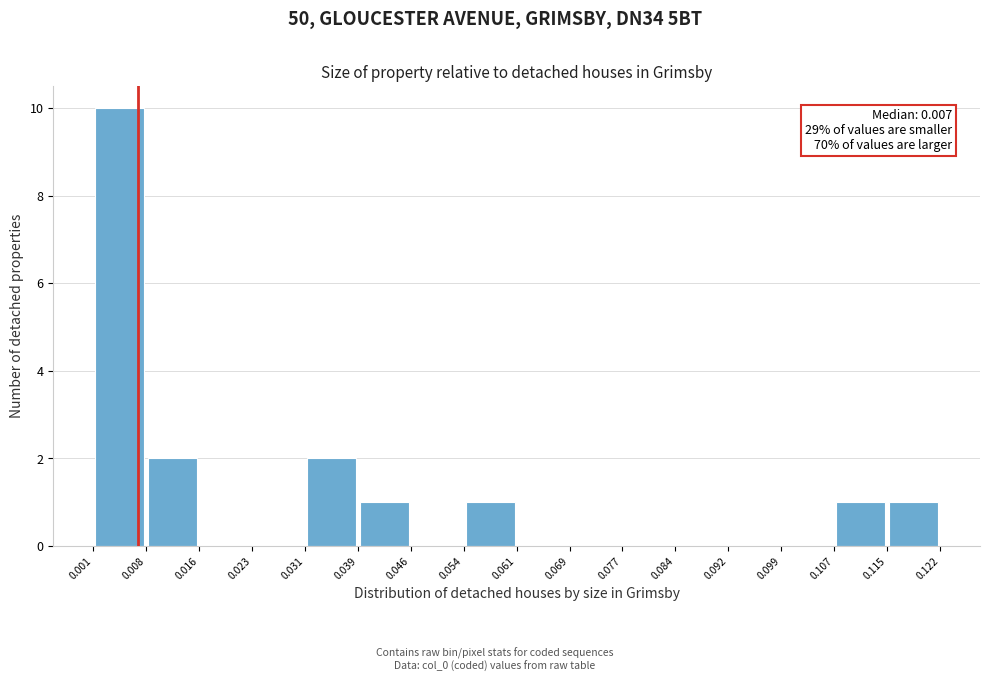

Over which range of the x-axis is the bar tallest?

0.001 to 0.008